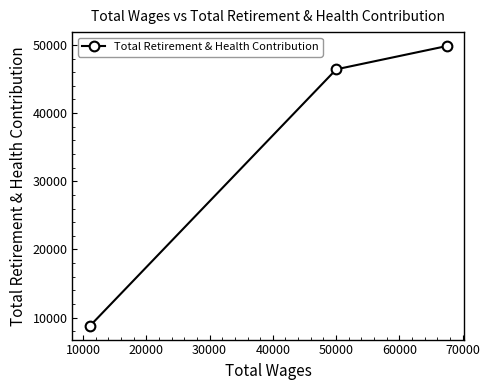

What is the value of the 1st point from the left?

8834